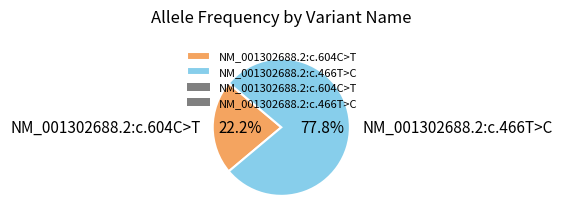

The NM_001302688.2:c.466T>C slice represents 78% of the pie. True or false?

True